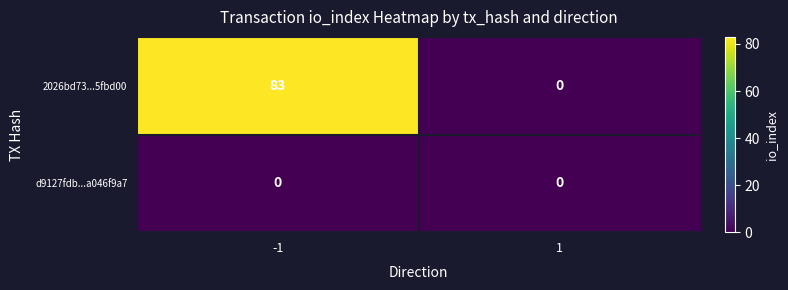

The d9127fdb...a046f9a7 series shows 0 at 1. True or false?

True